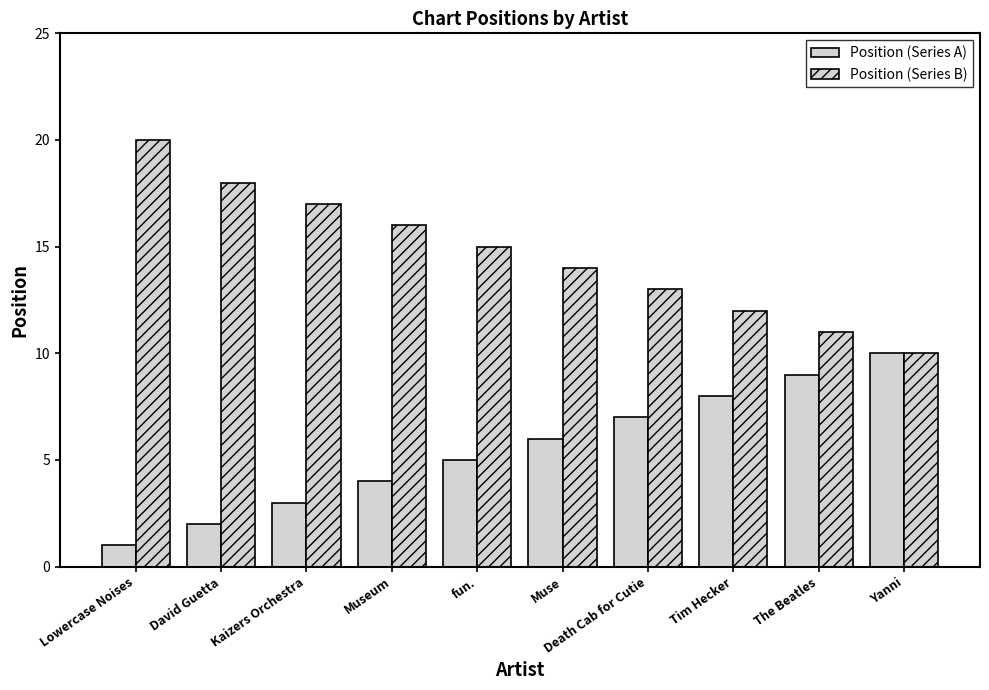

What is the difference between the maximum and second lowest values in the Position (Series A) series?

8